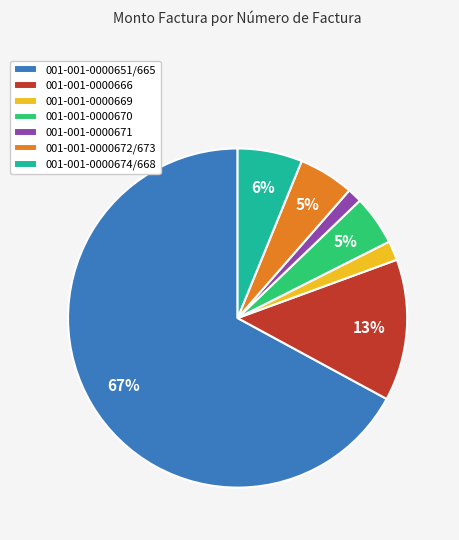

How many slices are in this pie chart?

7